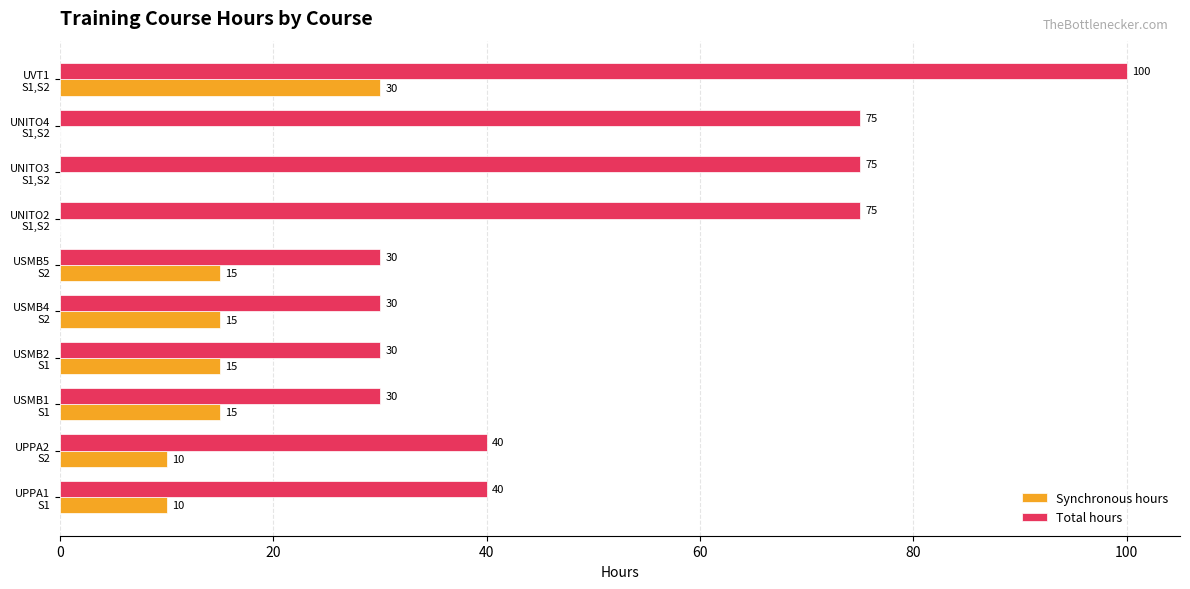

What is the sum of all Total hours values?

525